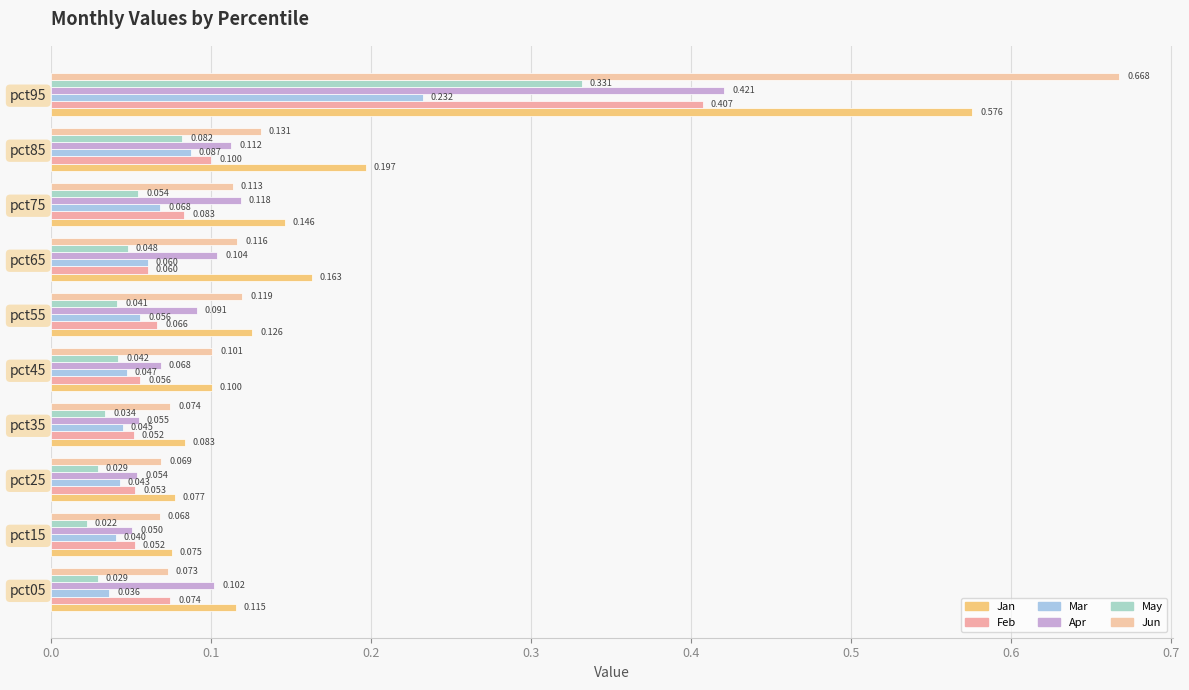

Which series has the largest range (max minus min)?

Jun